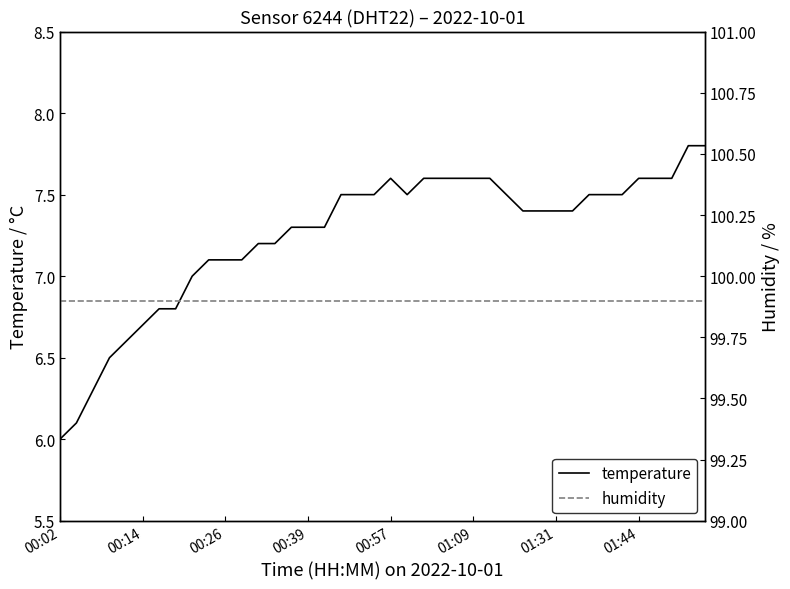

True or false: temperature and humidity cross at least once.

False